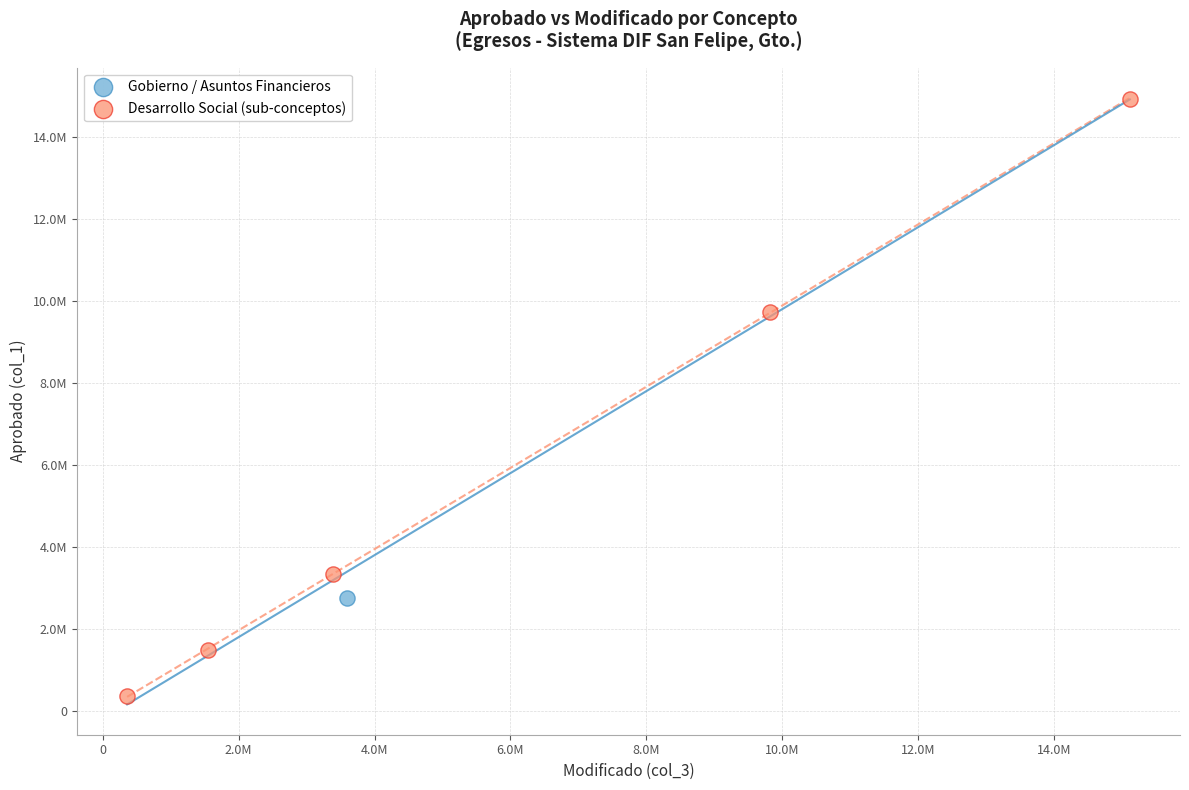

What are all the series names shown in the legend?

Gobierno / Asuntos Financieros, Desarrollo Social (sub-conceptos)